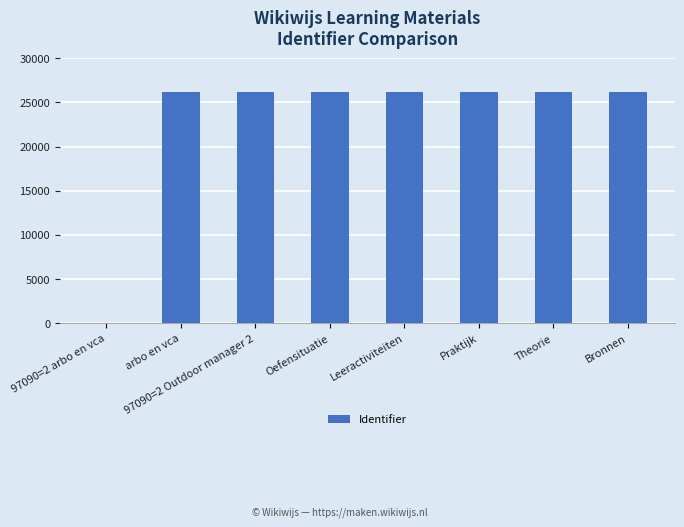

The value at 97090=2 Outdoor manager 2 is 17895. True or false?

False